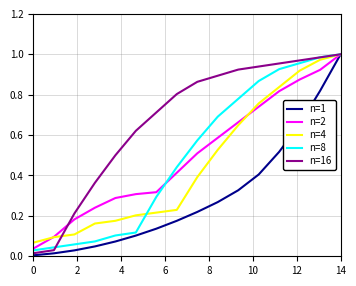

Which series has the largest total across all categories?

n=16